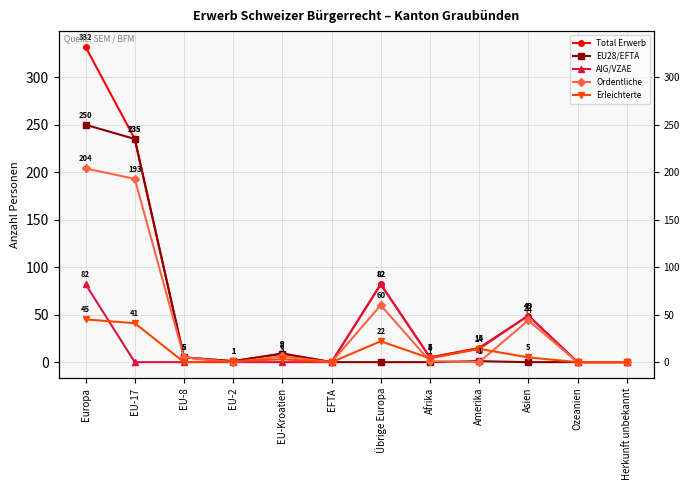

What is the total value across all series at Asien?

147